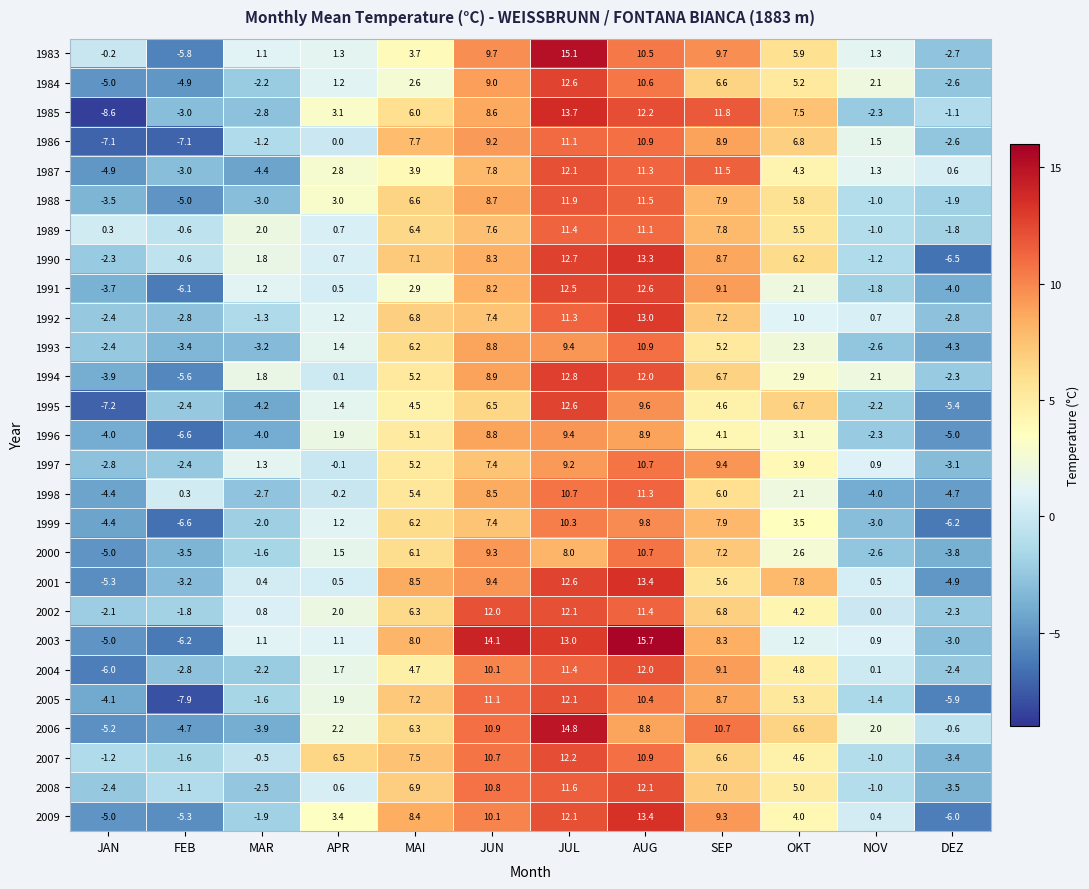

How many series are shown in this chart?

27